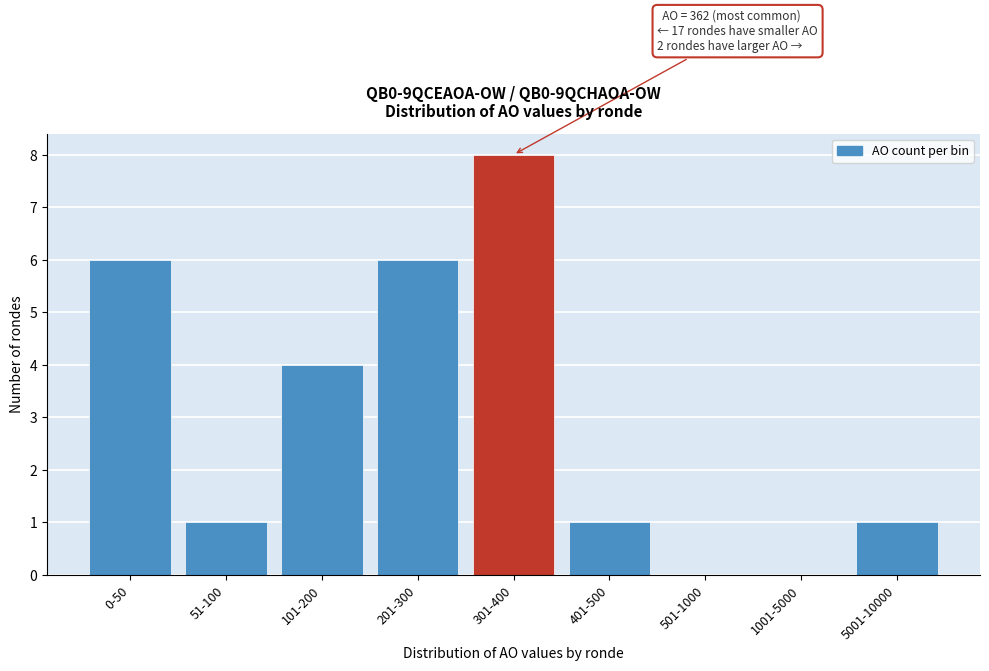

Reading left to right, list all the values displayed in this chart.

0-50=6	51-100=1	101-200=4	201-300=6	301-400=8	401-500=1	501-1000=0	1001-5000=0	5001-10000=1